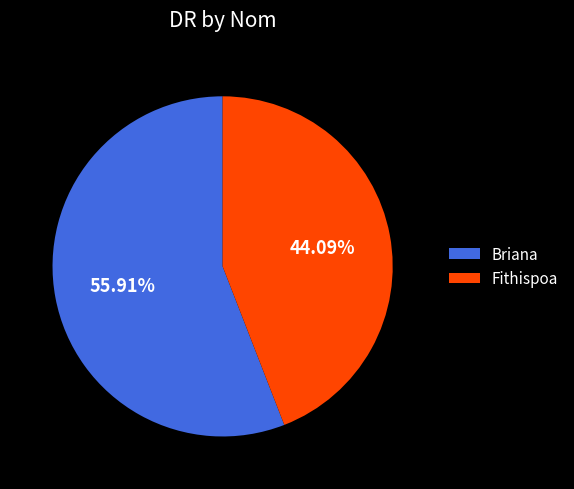

What is the total percentage of Briana and Fithispoa?

100.0%